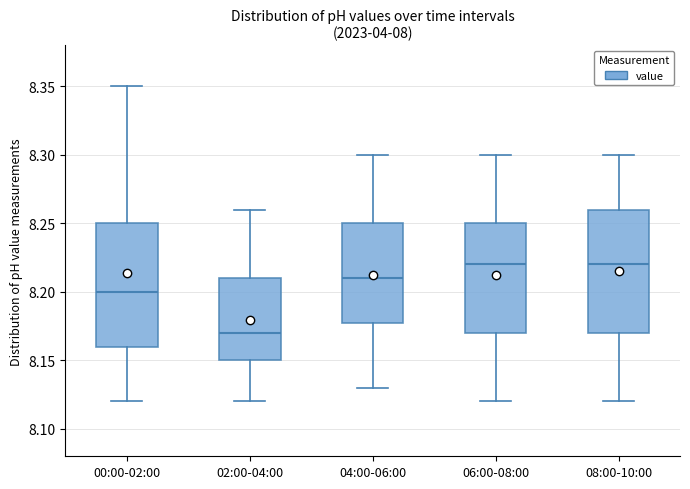

Where is the lower edge of the box for 04:00-06:00 on the y-axis? The values are not printed on the chart, so give them approximately, as read against the axis.

8.18